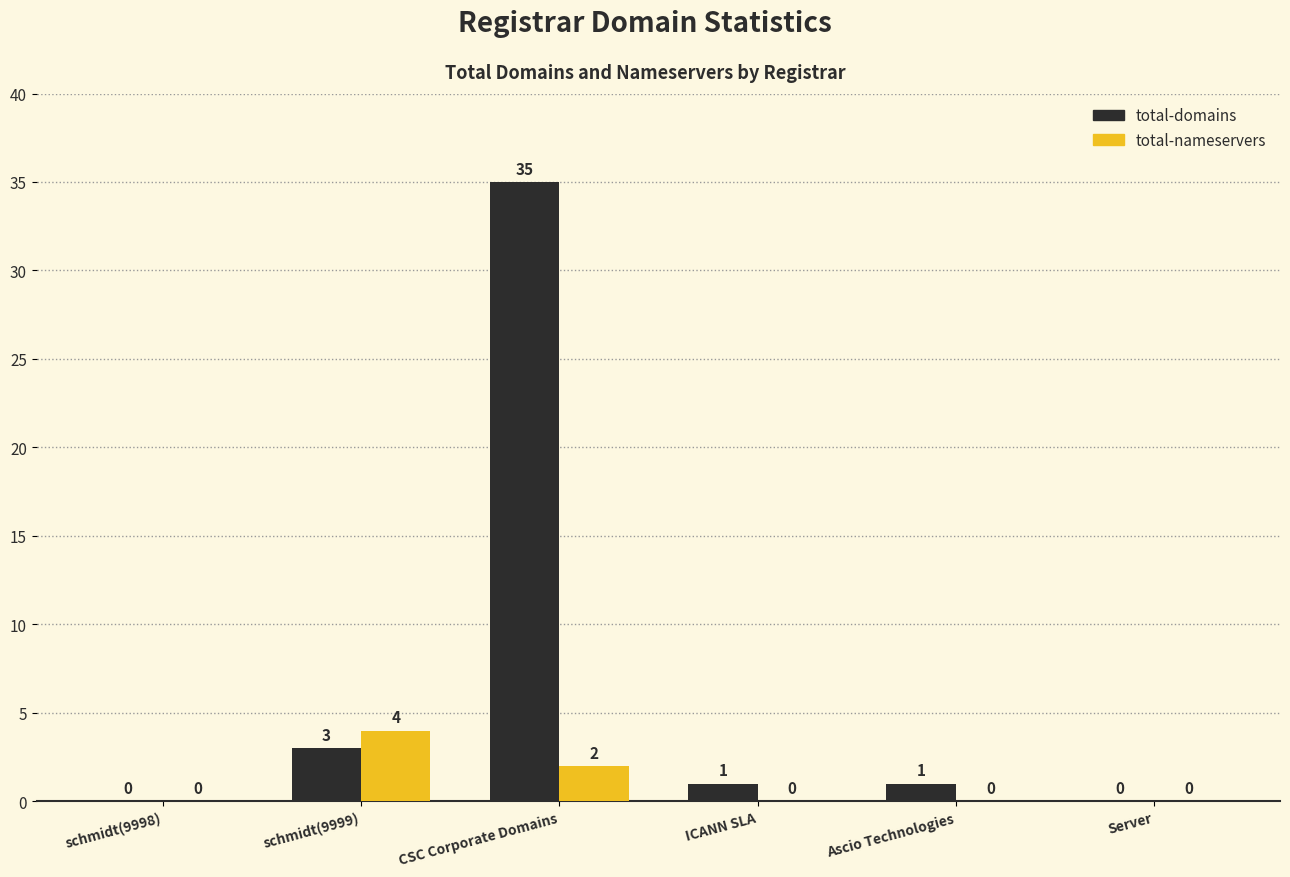

Which series changed the most between CSC Corporate Domains and Ascio Technologies?

total-domains